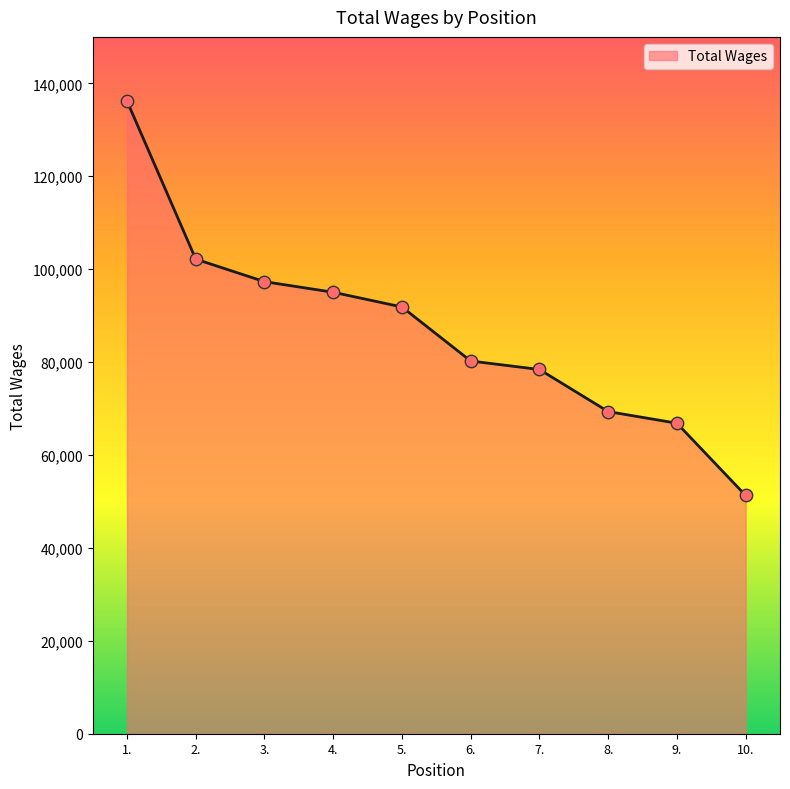

Approximately how many times larger is the value at 3. compared to 2.?

1.0